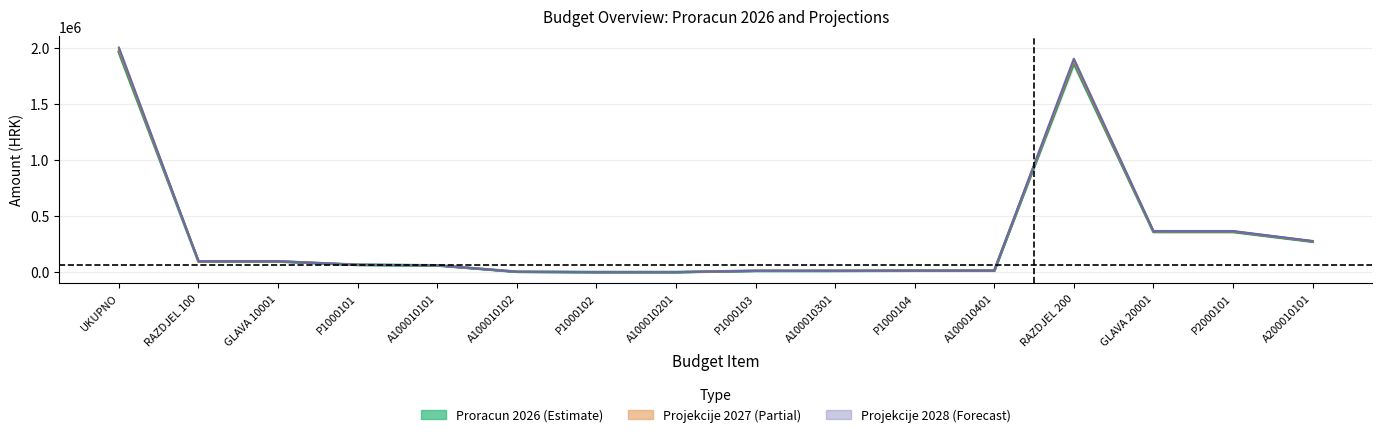

At which category does the chart reach its peak across all series?

UKUPNO